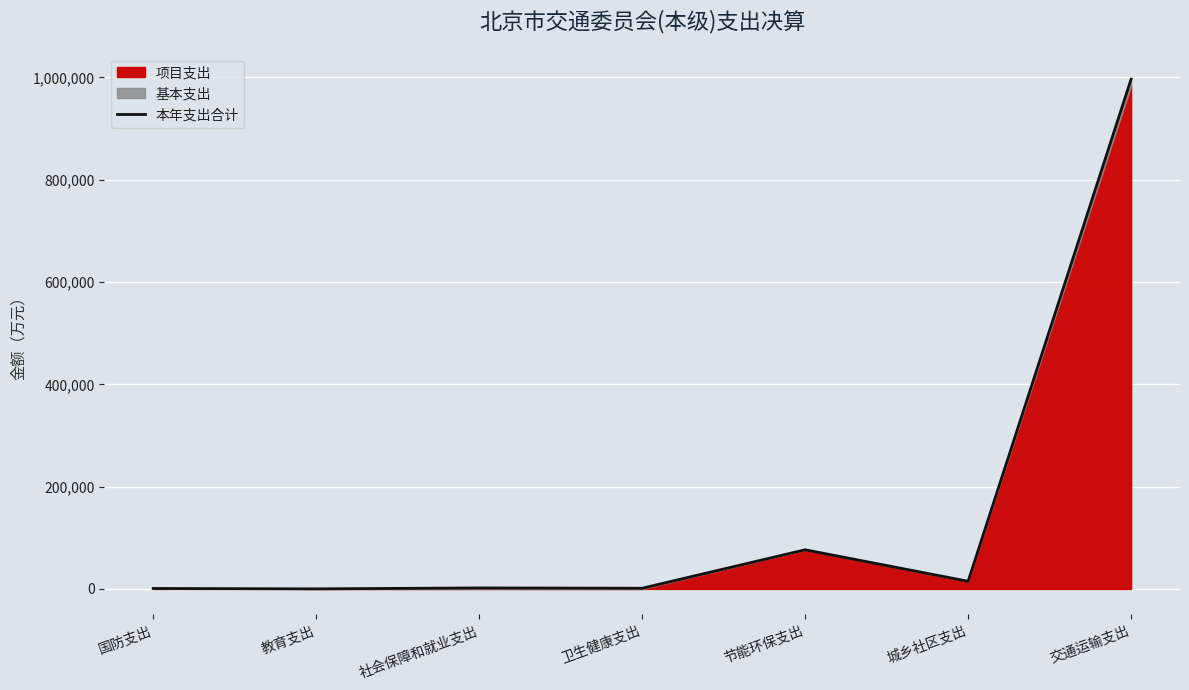

Is it true that the value at 节能环保支出 is 43236.1?

False